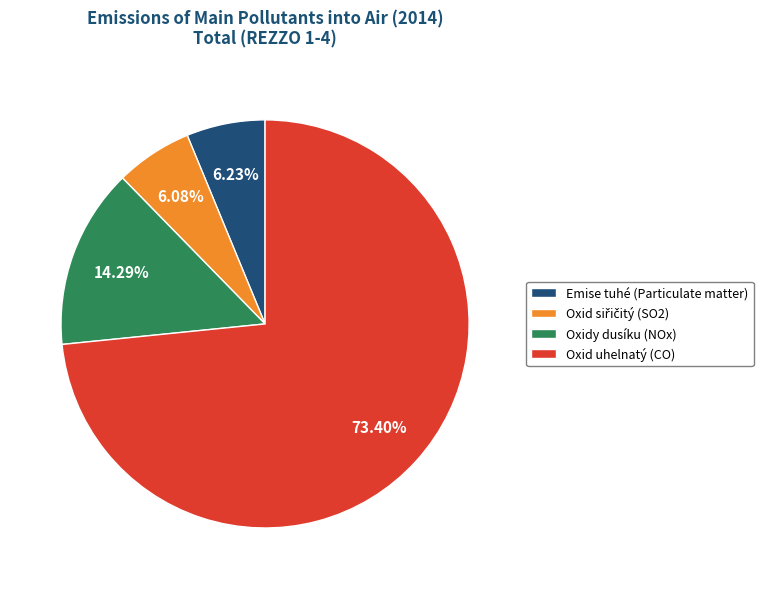

What is the largest slice in the pie chart?

Oxid uhelnatý (CO)